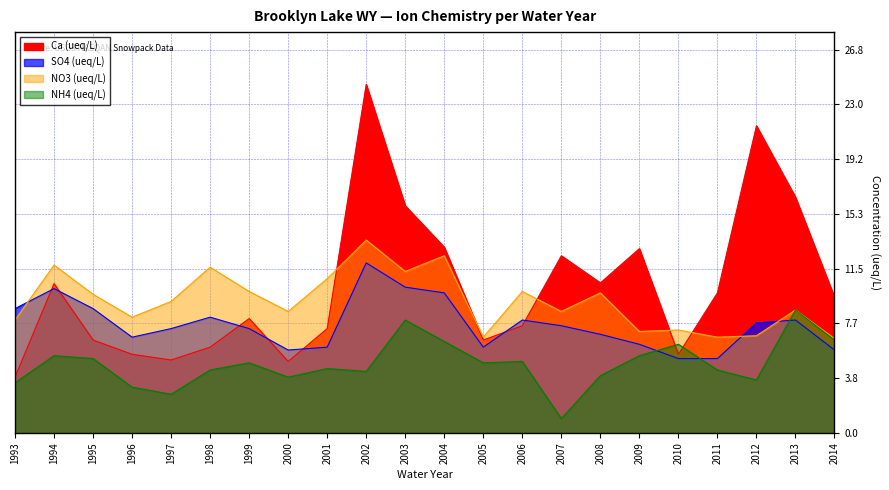

True or false: NH4 (ueq/L) and Ca (ueq/L) intersect in this chart.

True